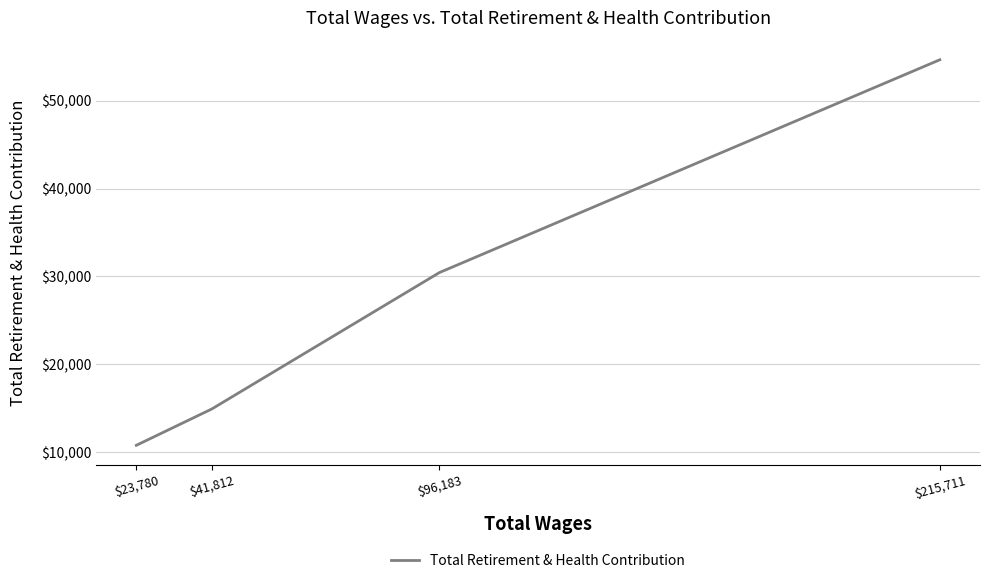

What is the change in value from $41,812 to $23,780?

-4138